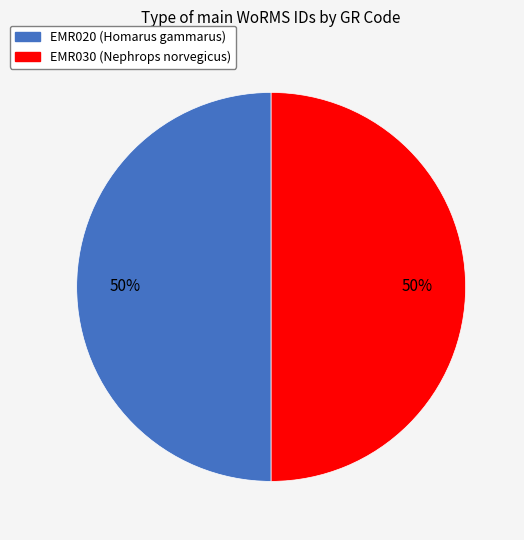

What is the ratio of the value at EMR030 to the value at EMR020?

1.0